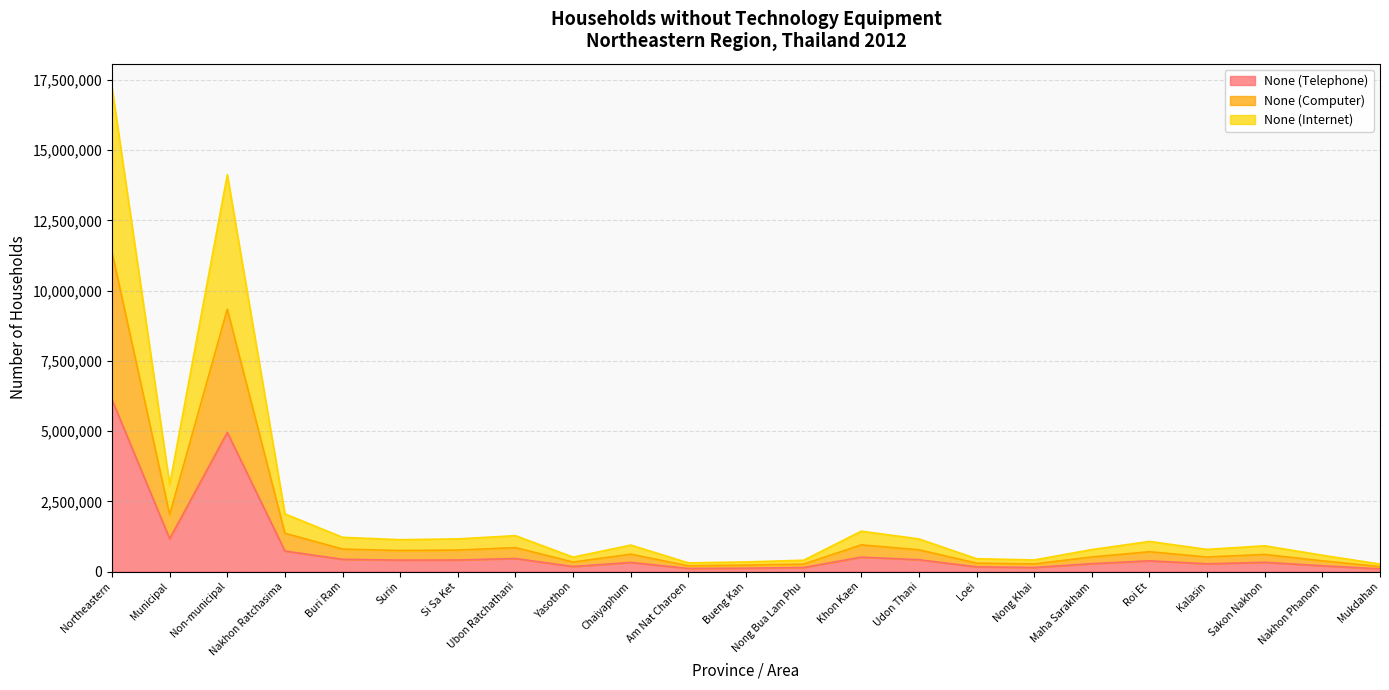

List the labels in order of None (Internet) value, smallest first.

Mukdahan, Am Nat Charoen, Bueng Kan, Nong Bua Lam Phu, Nong Khai, Loei, Yasothon, Nakhon Phanom, Maha Sarakham, Kalasin, Sakon Nakhon, Chaiyaphum, Roi Et, Surin, Udon Thani, Si Sa Ket, Buri Ram, Ubon Ratchathani, Khon Kaen, Nakhon Ratchasima, Municipal, Non-municipal, Northeastern